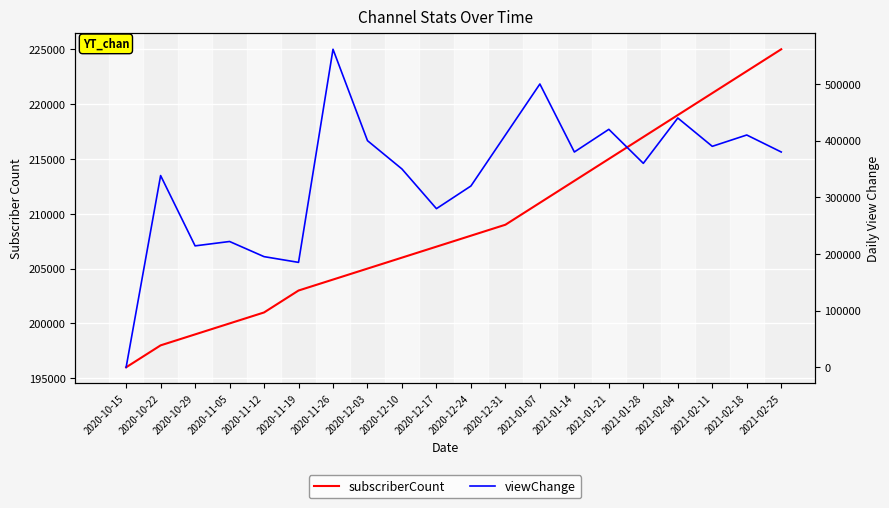

Is this an area chart (filled region under the line)?

No